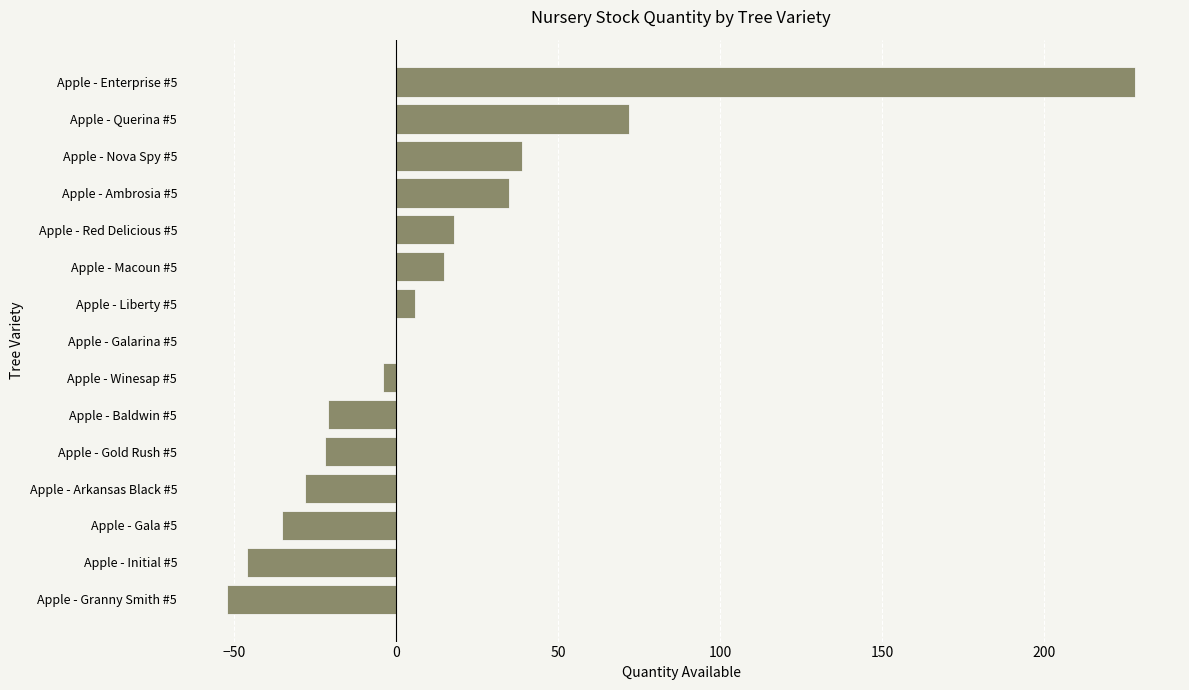

Which has a higher value, Apple - Galarina #5 or Apple - Granny Smith #5?

Apple - Galarina #5